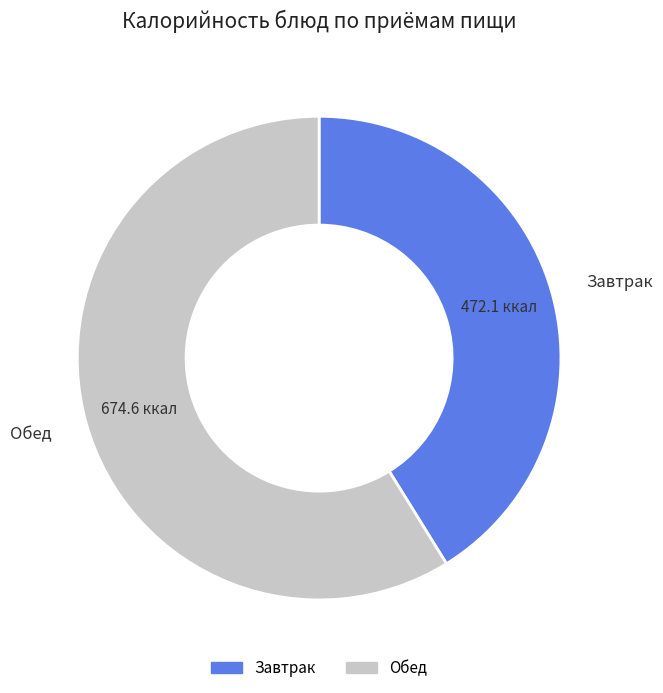

What is the smallest slice in the pie chart?

Завтрак